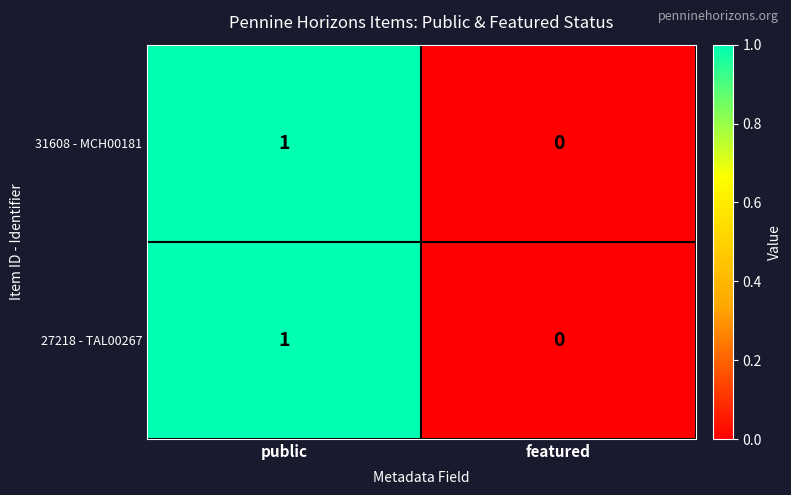

True or false: 27218 - TAL00267 has a value of 1 at featured.

False